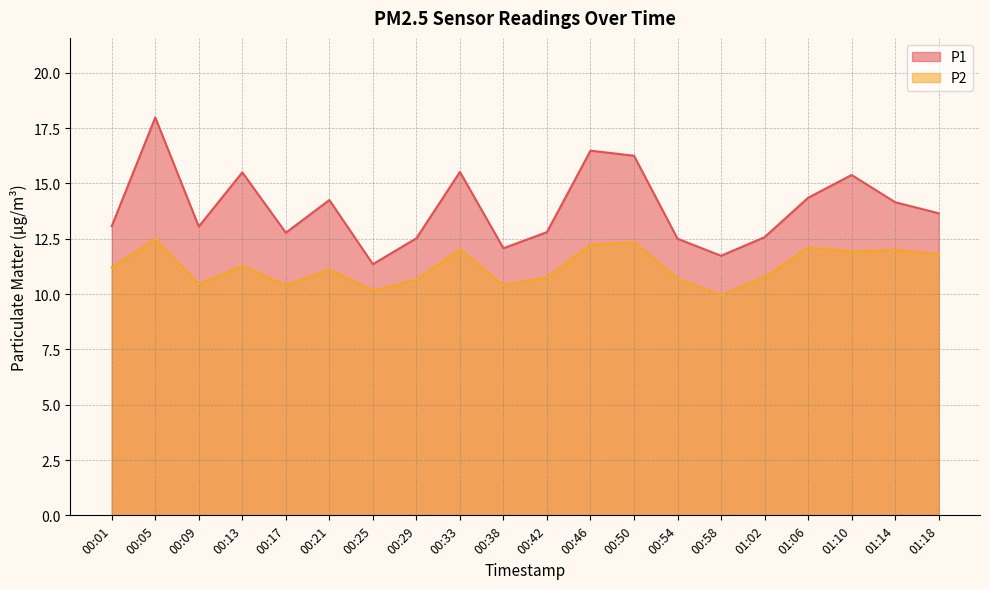

The P1 series shows 11.3 at 00:25. True or false?

True